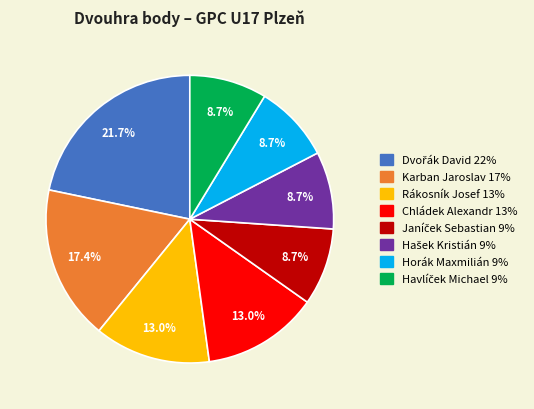

True or false: Horák Maxmilián accounts for 9% of the total.

True